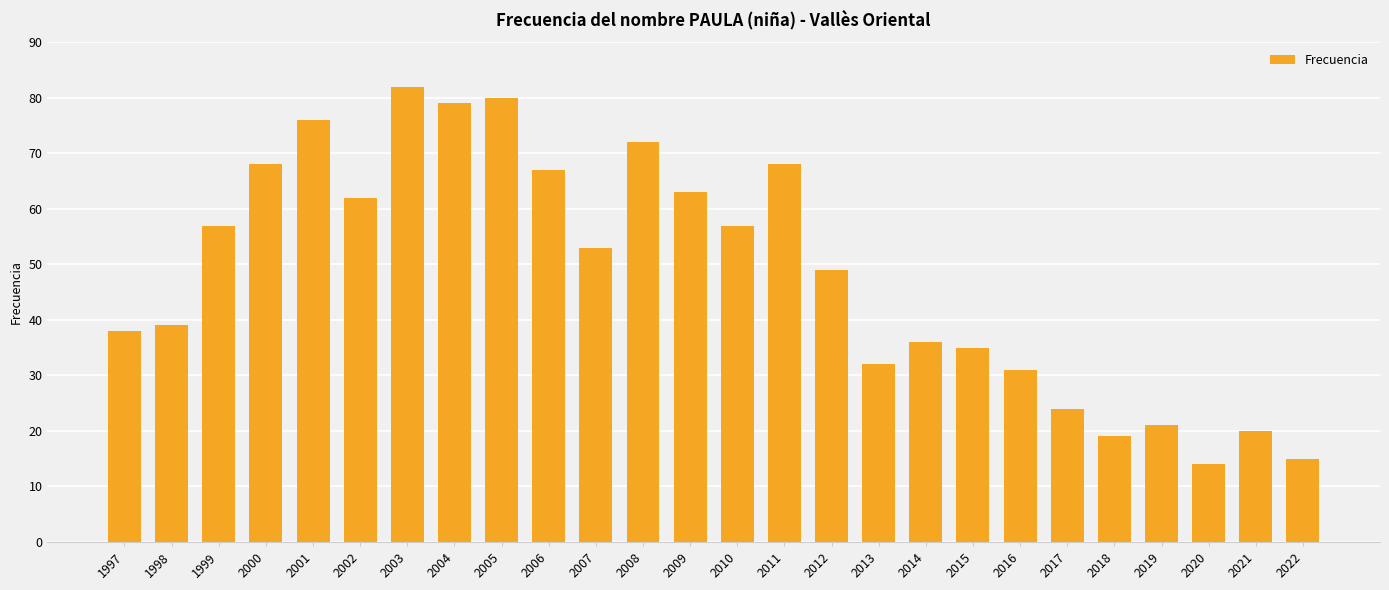

The chart shows a value of 71 at 2012. True or false?

False